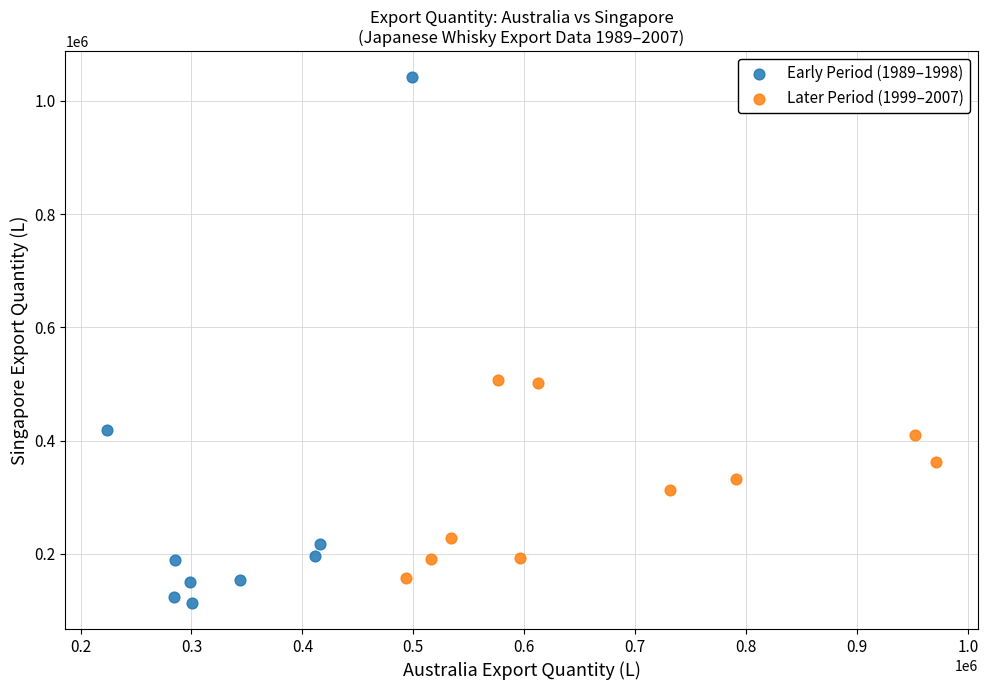

Which series contains the highest Y value?

Early Period (1989–1998)